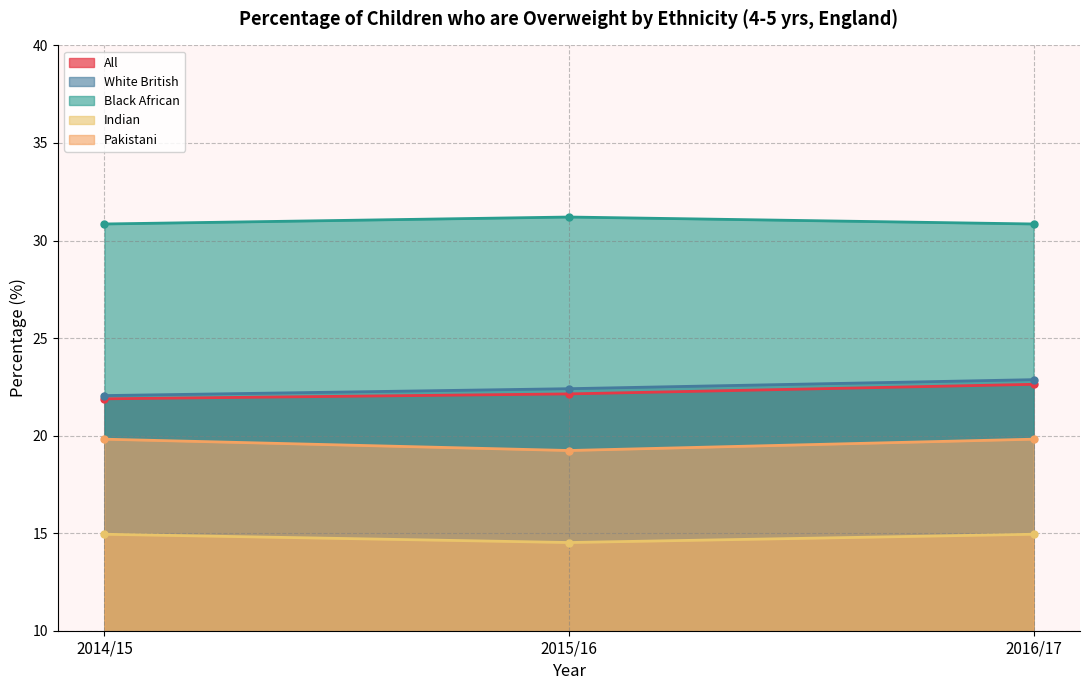

Count the number of categories in the chart.

3